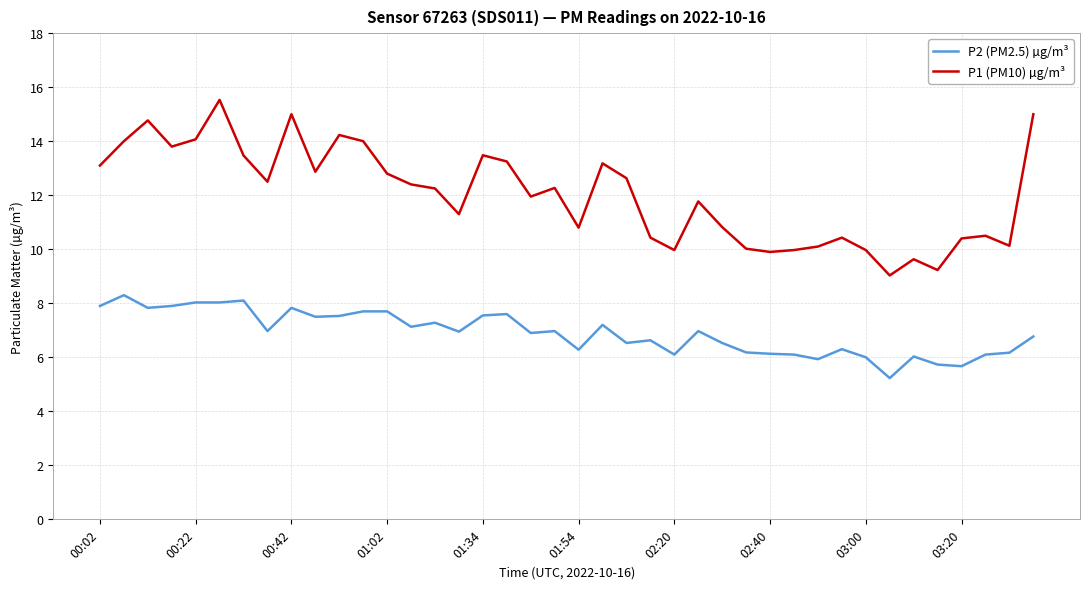

What is the minimum value for P2 (PM2.5) µg/m³?

5.2